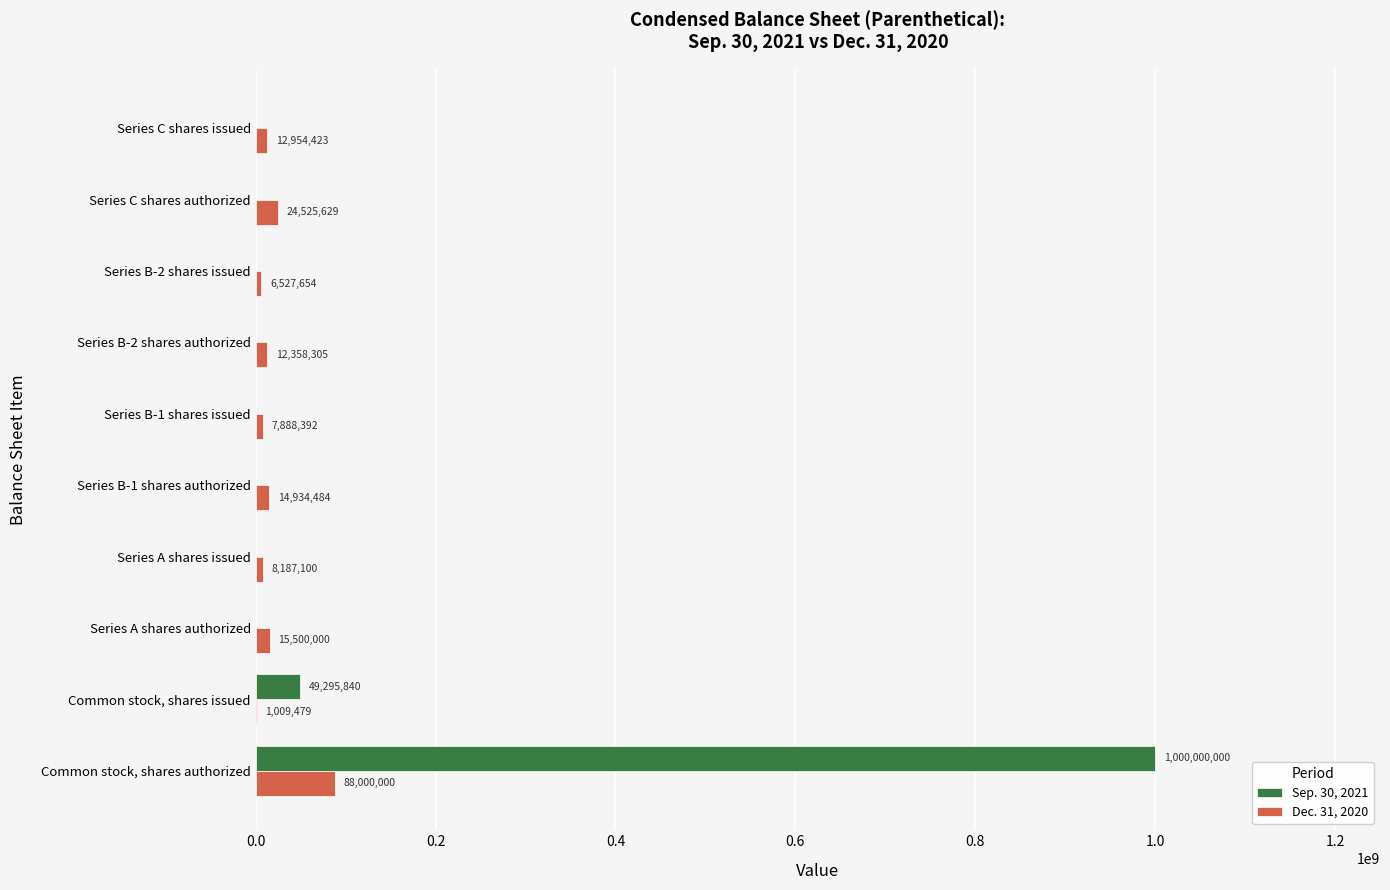

How many series are shown in this chart?

2